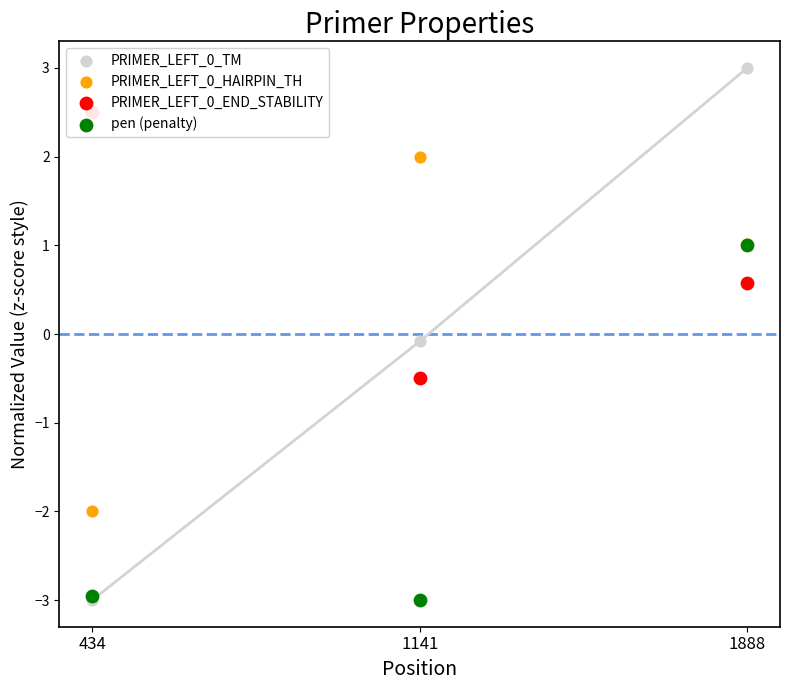

Which series reaches the minimum Y coordinate?

PRIMER_LEFT_0_TM